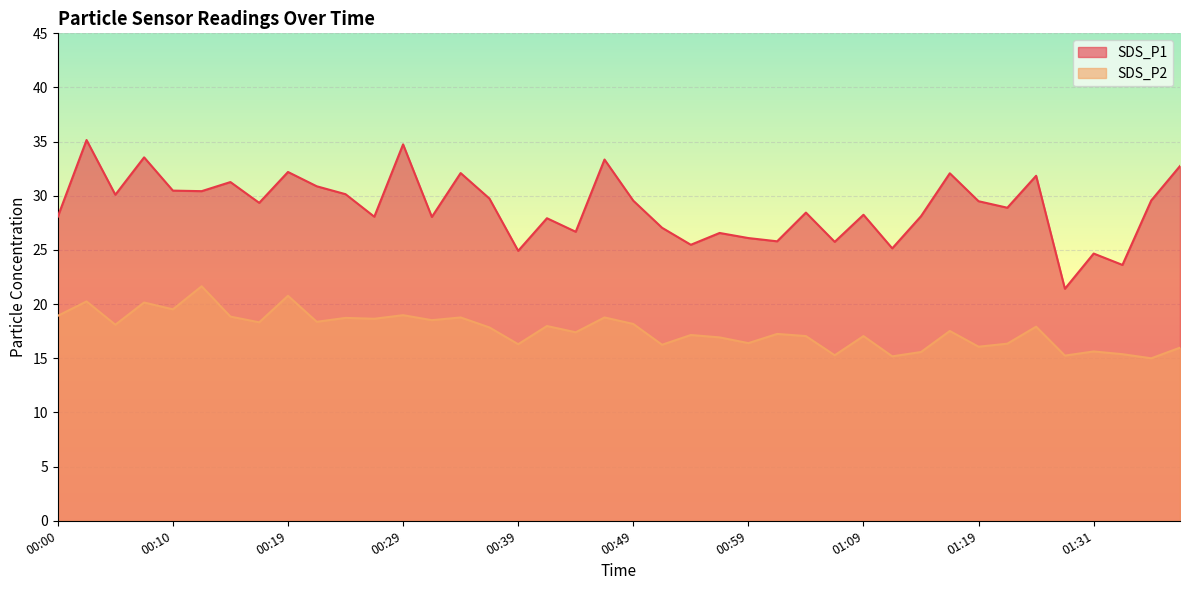

Which series has the widest spread of values?

SDS_P1